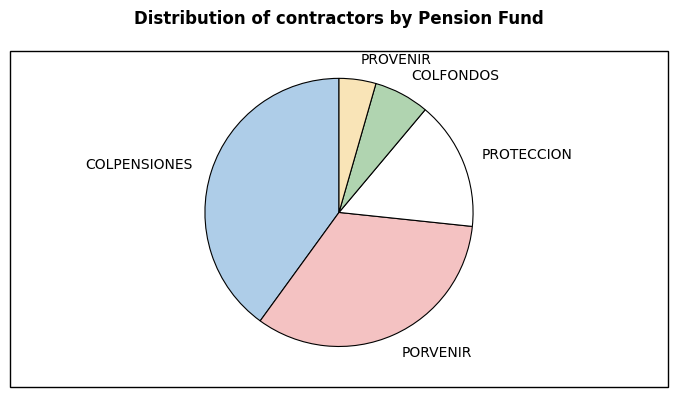

Is COLPENSIONES the majority of the pie?

No